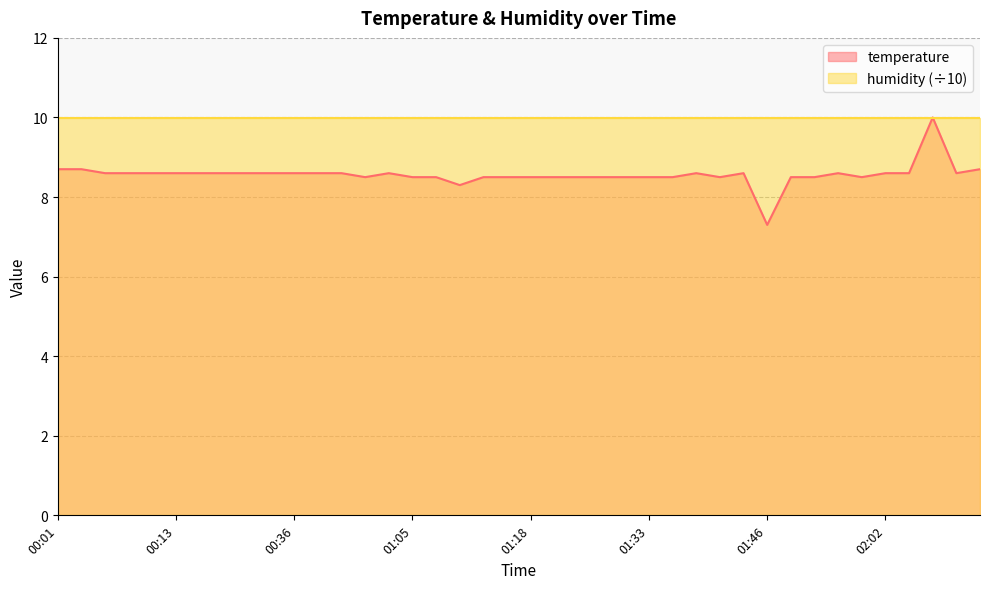

How many interior local peaks (higher than both neighbors) does the data have?

5